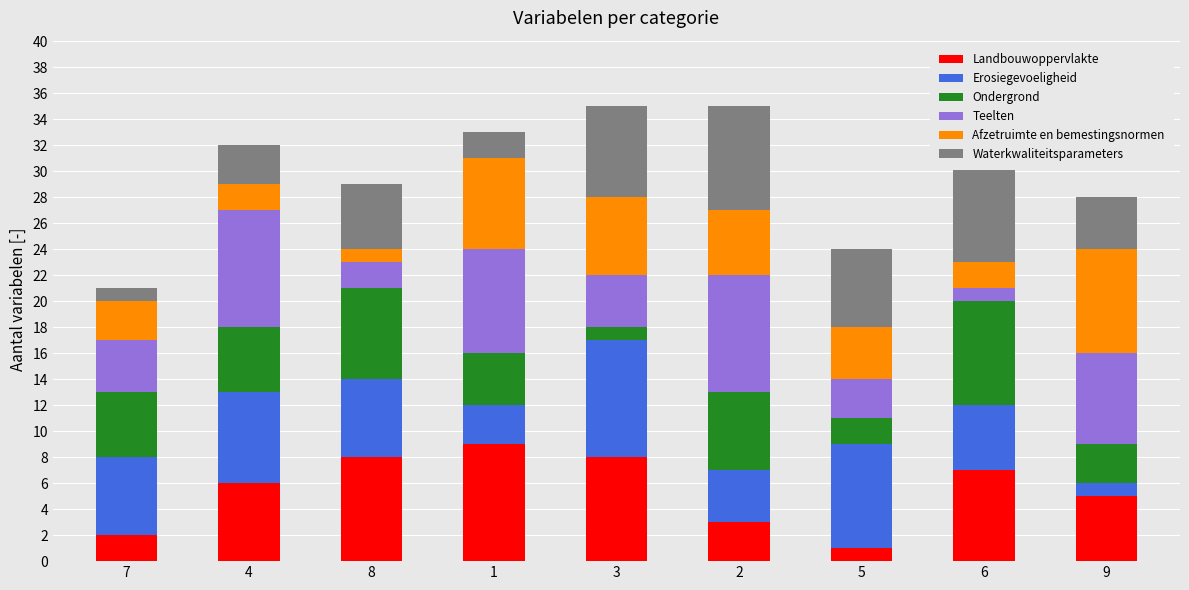

True or false: Afzetruimte en bemestingsnormen has a value of 1 at 7.

False